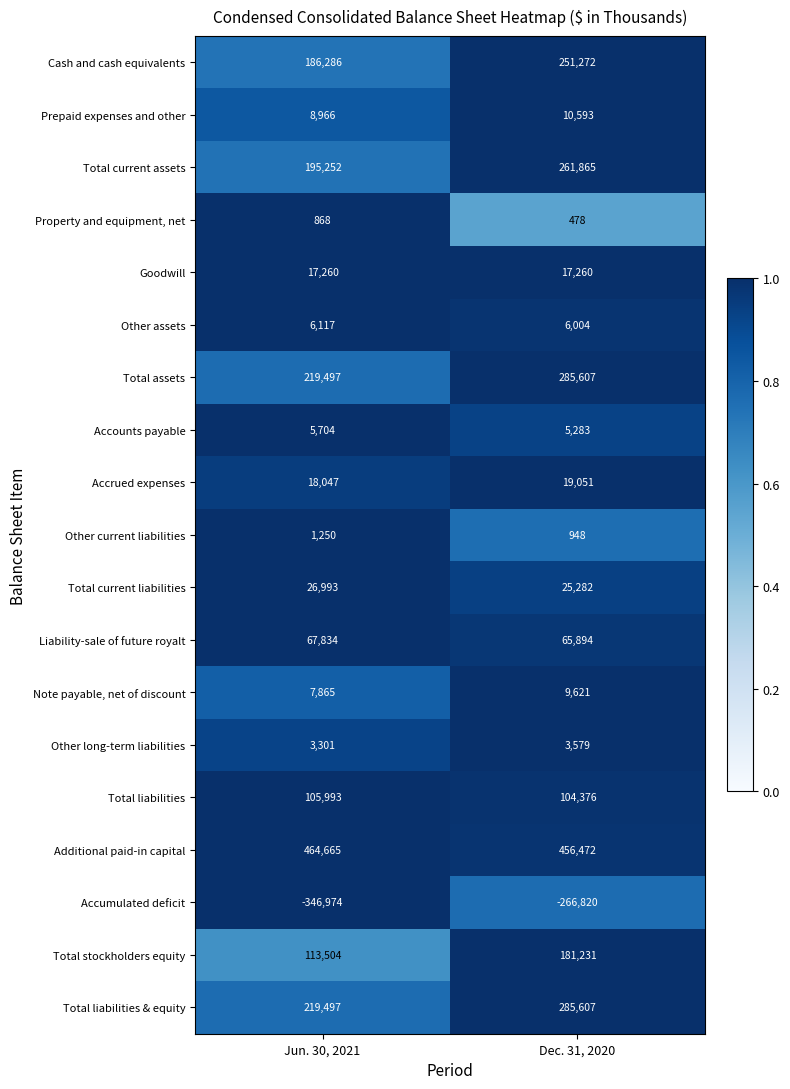

What is the maximum value shown in the chart?

464665